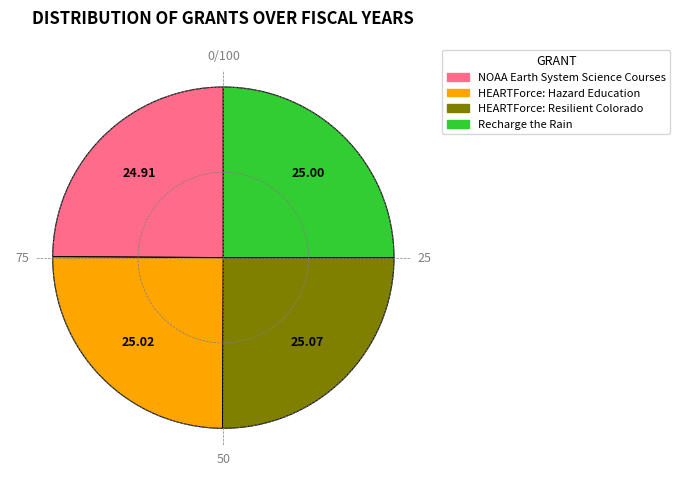

True or false: HEARTForce: Resilient Colorado accounts for 25% of the total.

True